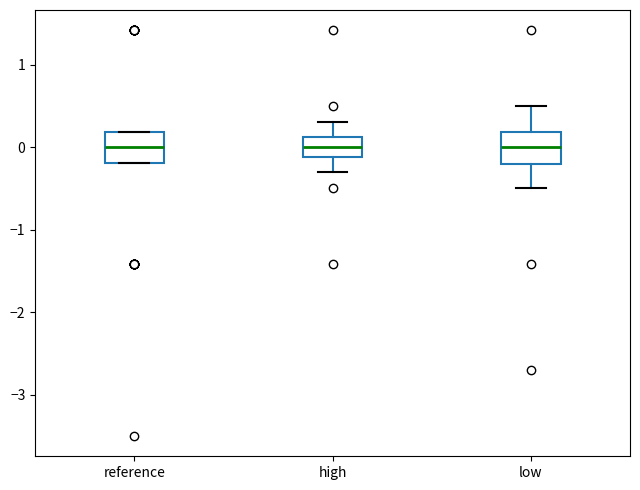

Where is the upper edge of the box for reference on the y-axis? The values are not printed on the chart, so give them approximately, as read against the axis.

0.2